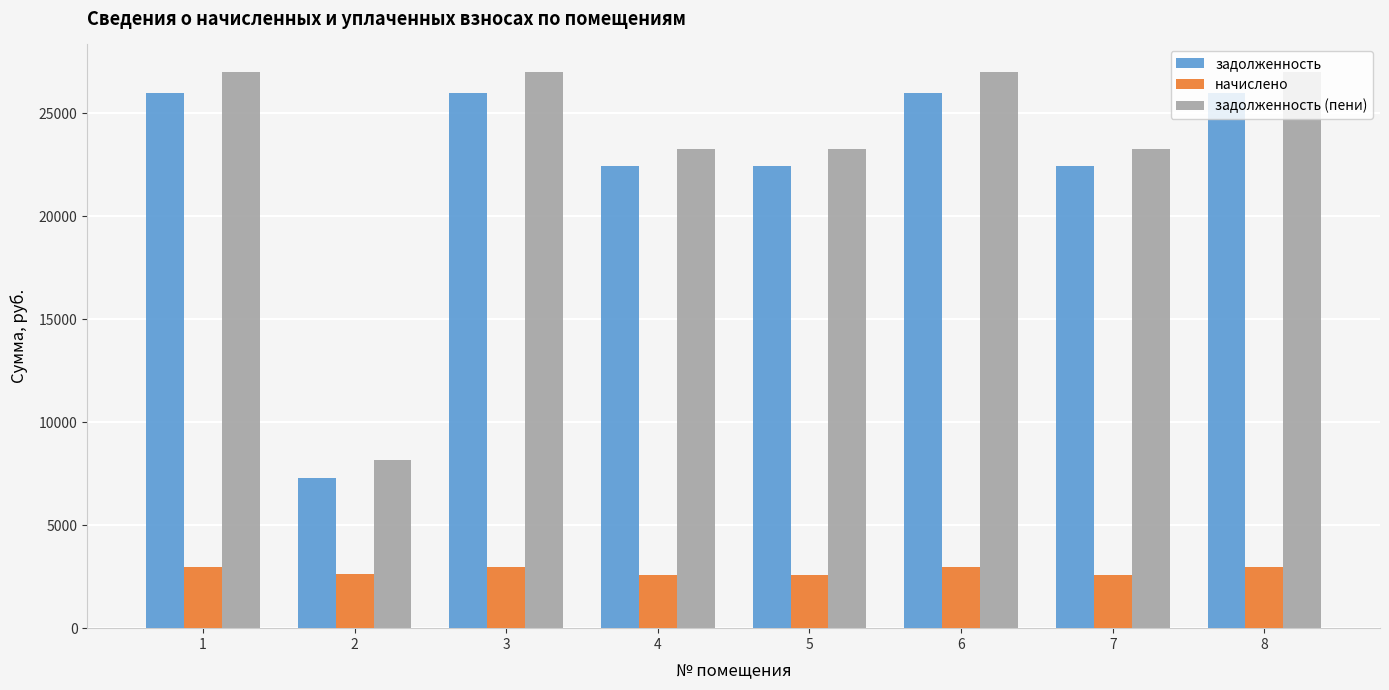

What is the smallest value displayed?

2574.0